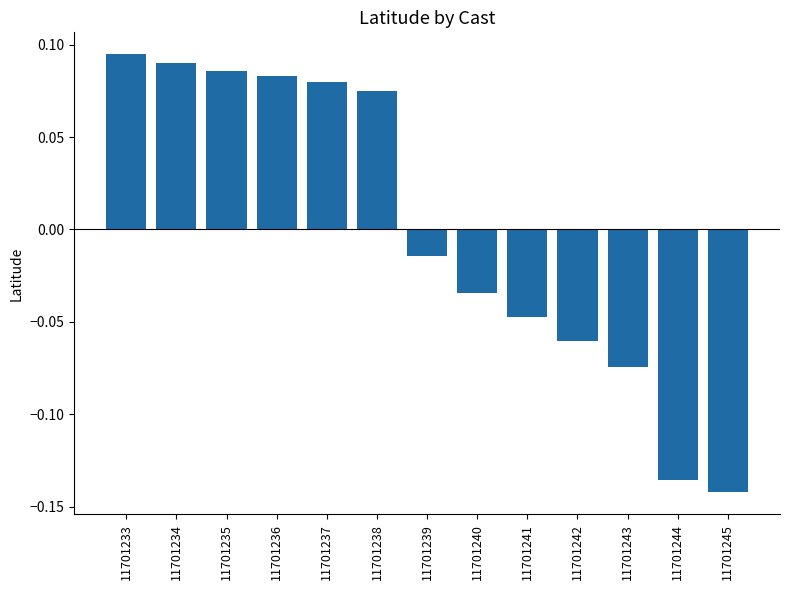

How many positive values are there?

6